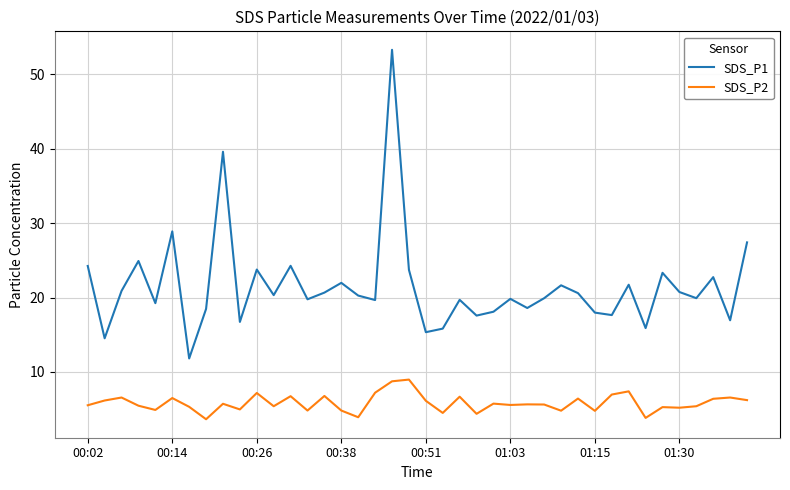

True or false: SDS_P2 and SDS_P1 intersect in this chart.

False